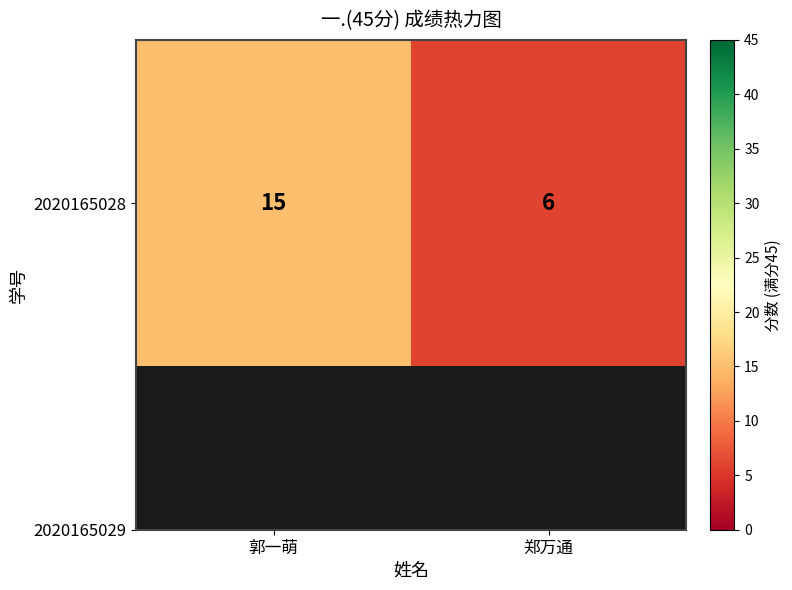

Reading left to right, what are all the values shown in this chart?

15	6